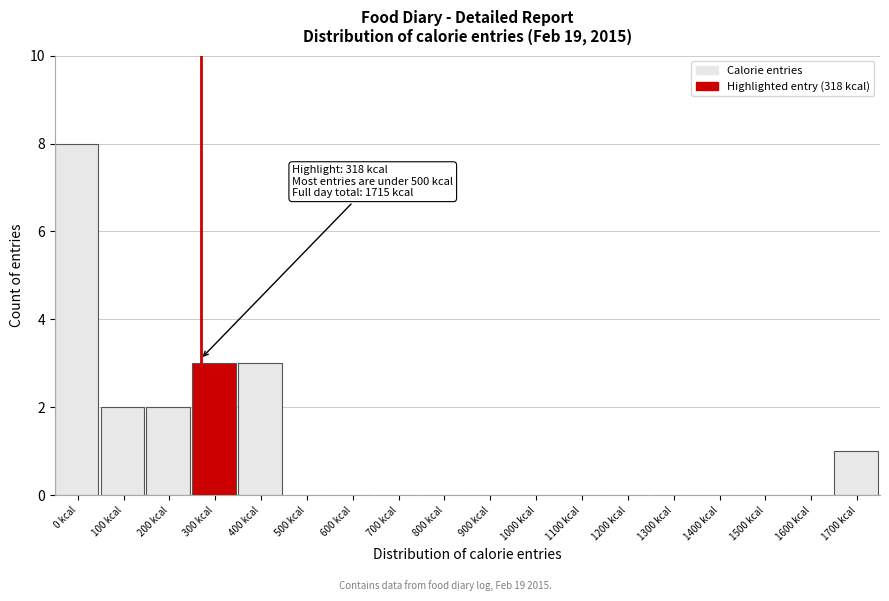

Reading right to left, transcribe all the data shown in this chart.

1700 kcal=1	1600 kcal=0	1500 kcal=0	1400 kcal=0	1300 kcal=0	1200 kcal=0	1100 kcal=0	1000 kcal=0	900 kcal=0	800 kcal=0	700 kcal=0	600 kcal=0	500 kcal=0	400 kcal=3	300 kcal=3	200 kcal=2	100 kcal=2	0 kcal=8